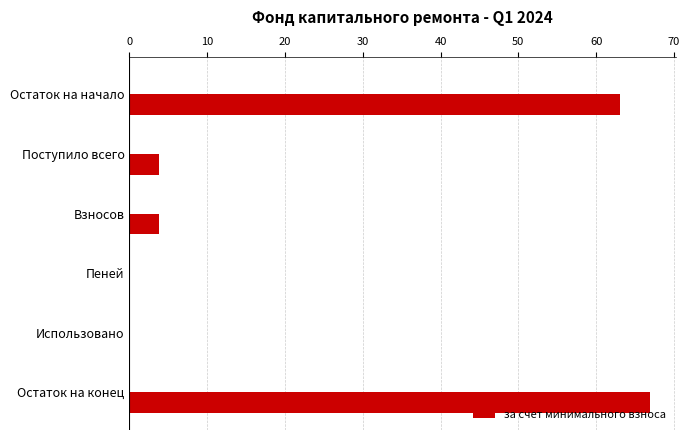

Is it true that the value at Остаток на конец is 45.1?

False